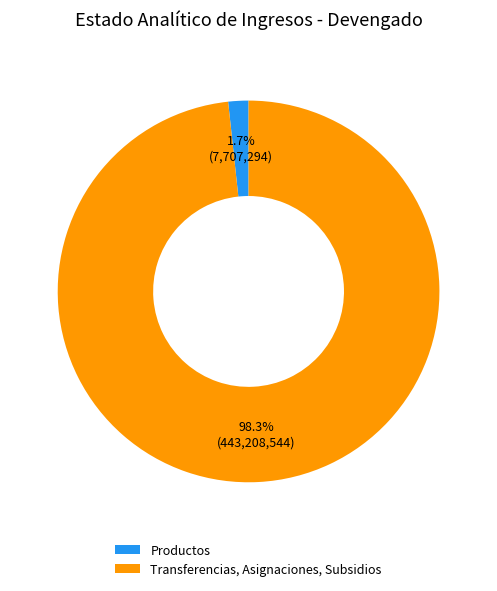

Rank the categories by value from lowest to highest.

Productos, Transferencias, Asignaciones, Subsidios